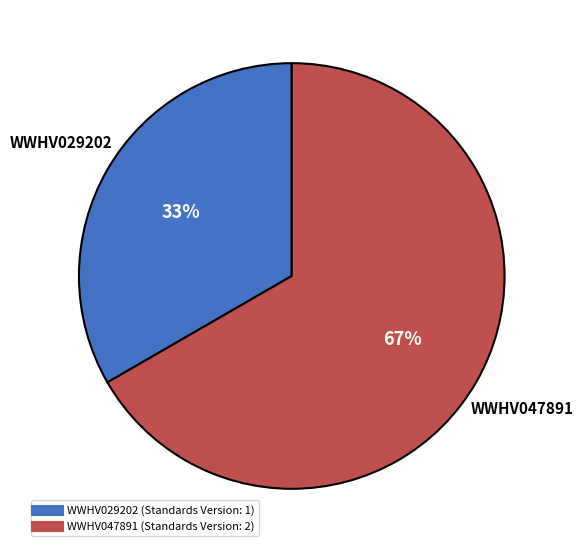

The WWHV047891 slice represents 54% of the pie. True or false?

False